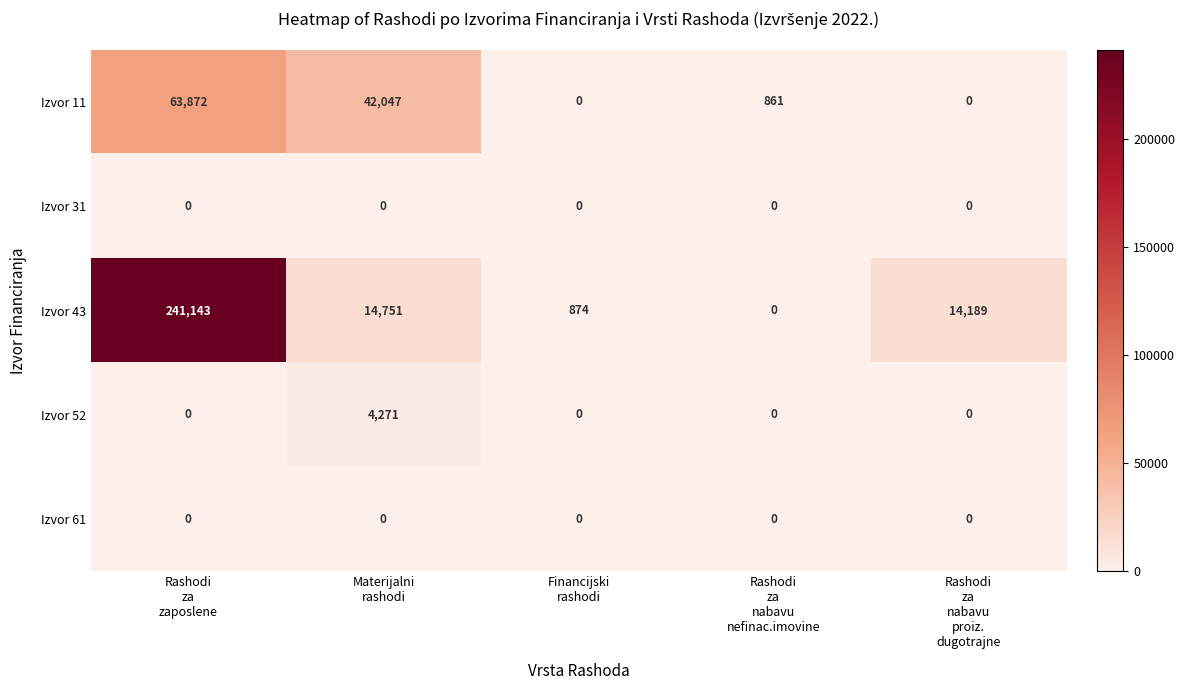

What is the average value of the Izvor 52 series?

854